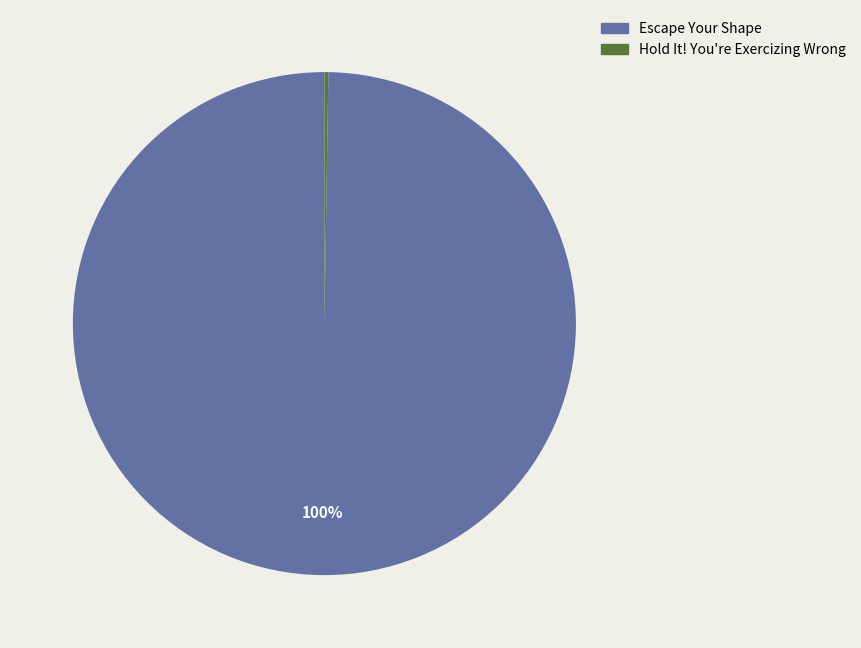

Is it true that Escape Your Shape is 100% of the pie?

True